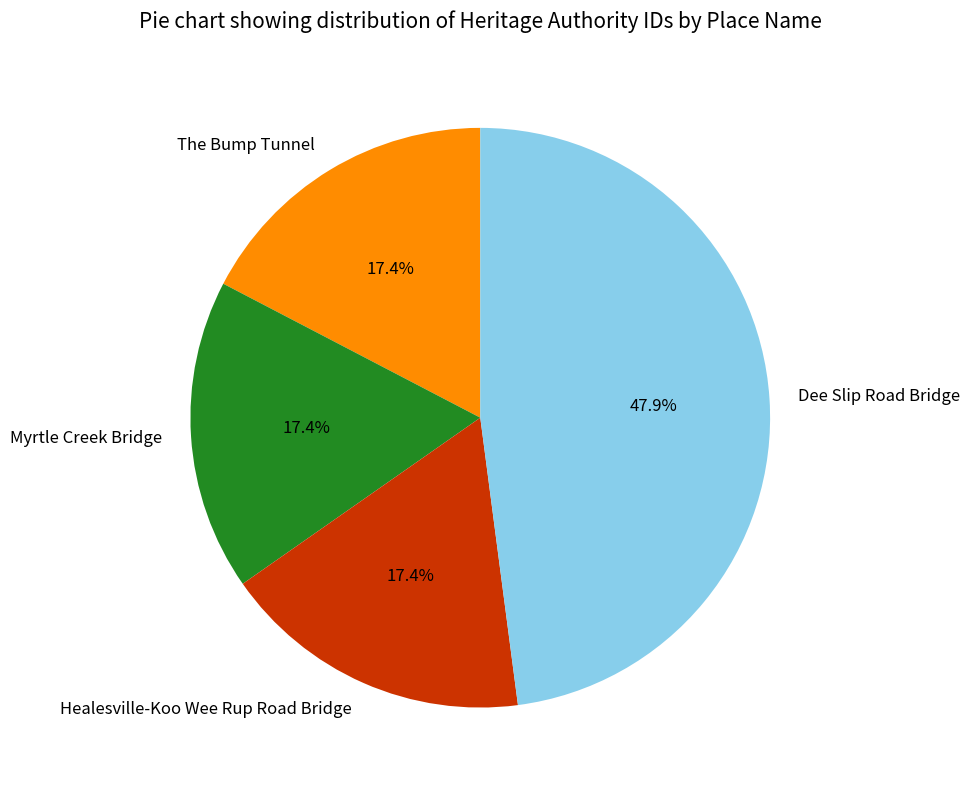

Between Dee Slip Road Bridge and The Bump Tunnel, which is larger?

Dee Slip Road Bridge